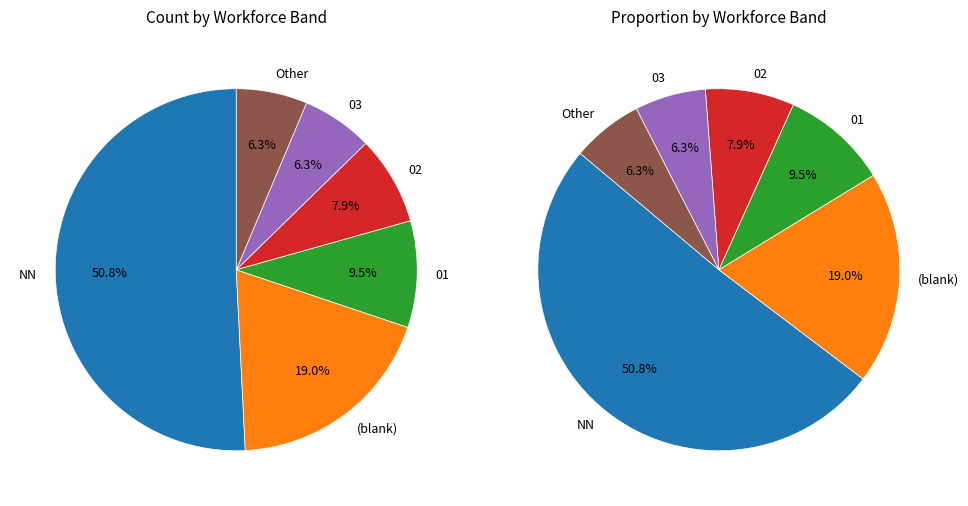

Is the sum of 03 and NN greater than half?

Yes